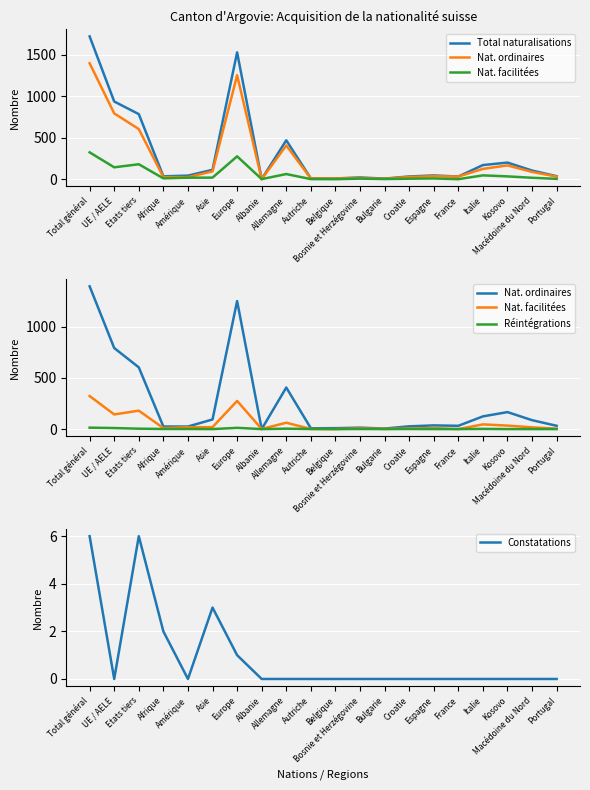

What is the highest value of the Total naturalisations series?

1718